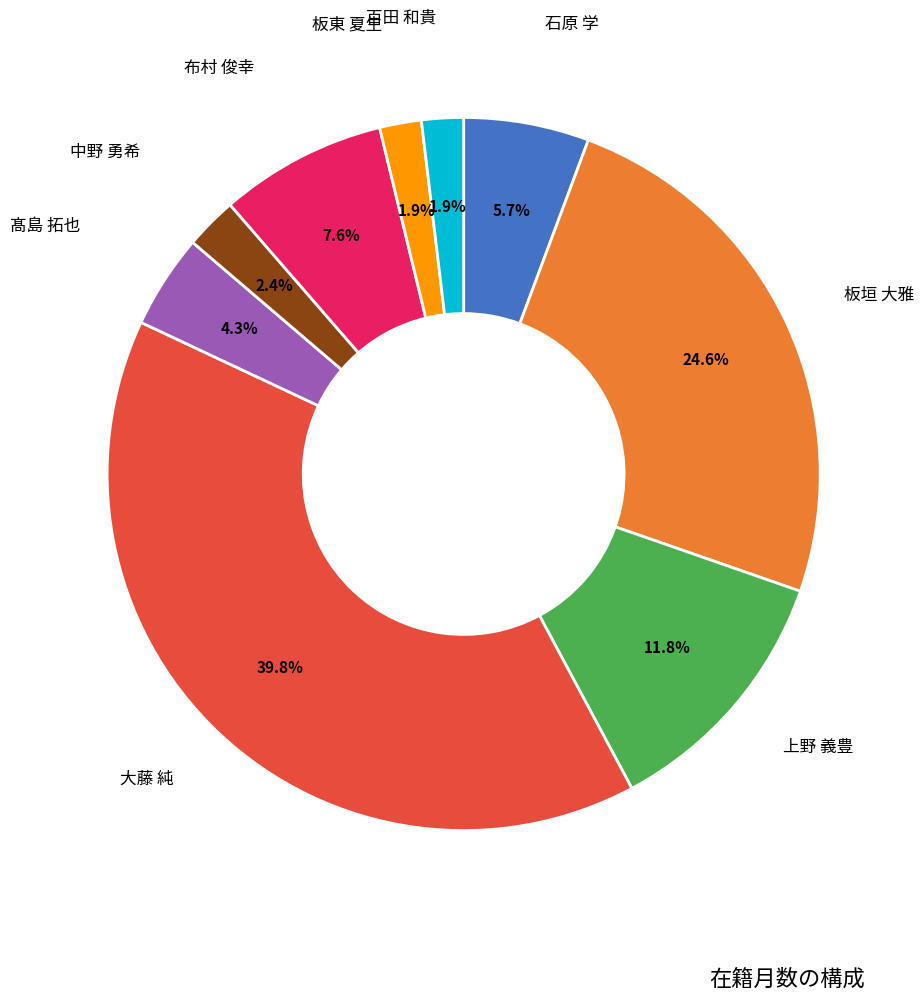

Does any single category account for the majority?

No